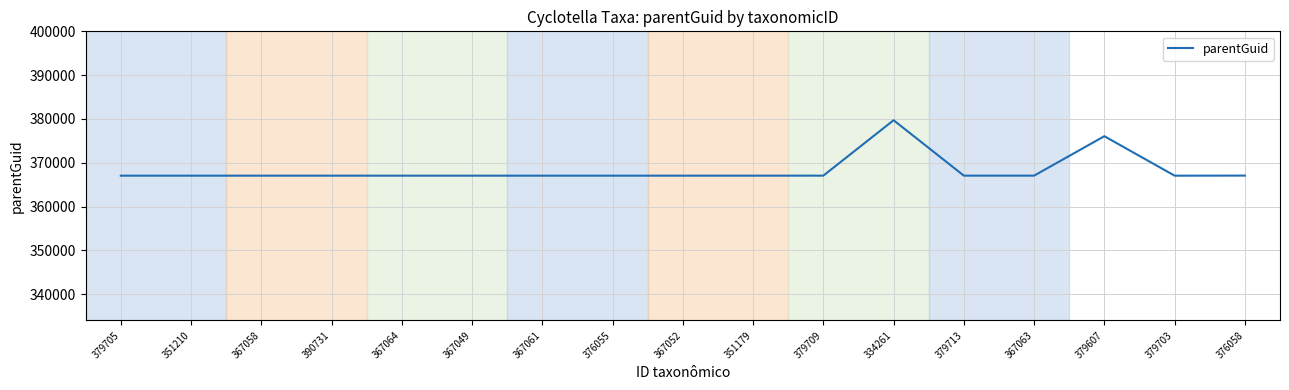

Which category has the highest value across all series?

334261